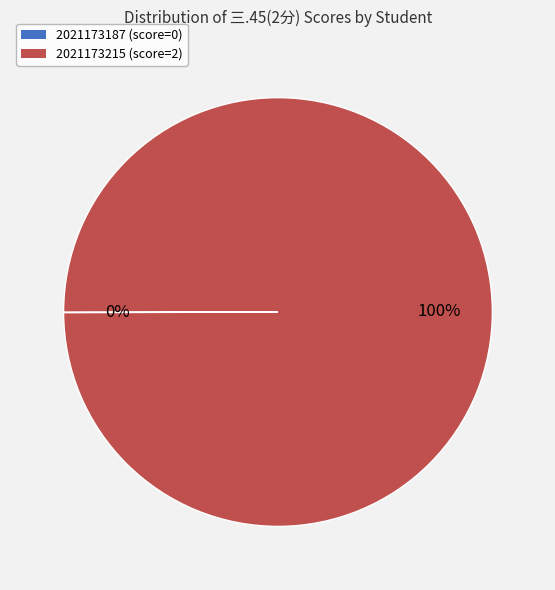

What percentage is the 2021173215 slice, to the nearest percent?

100%